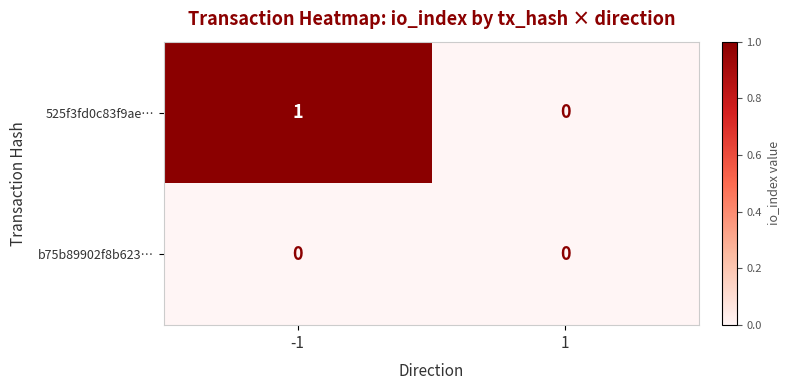

What is the total value across all series at -1?

1